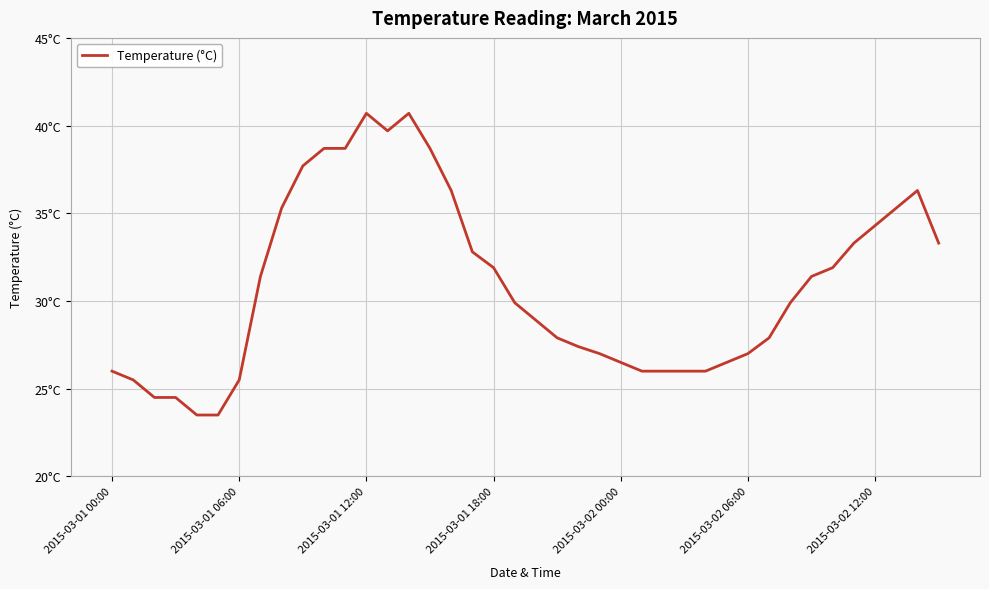

What is the value of the 21st point from the left?

28.9